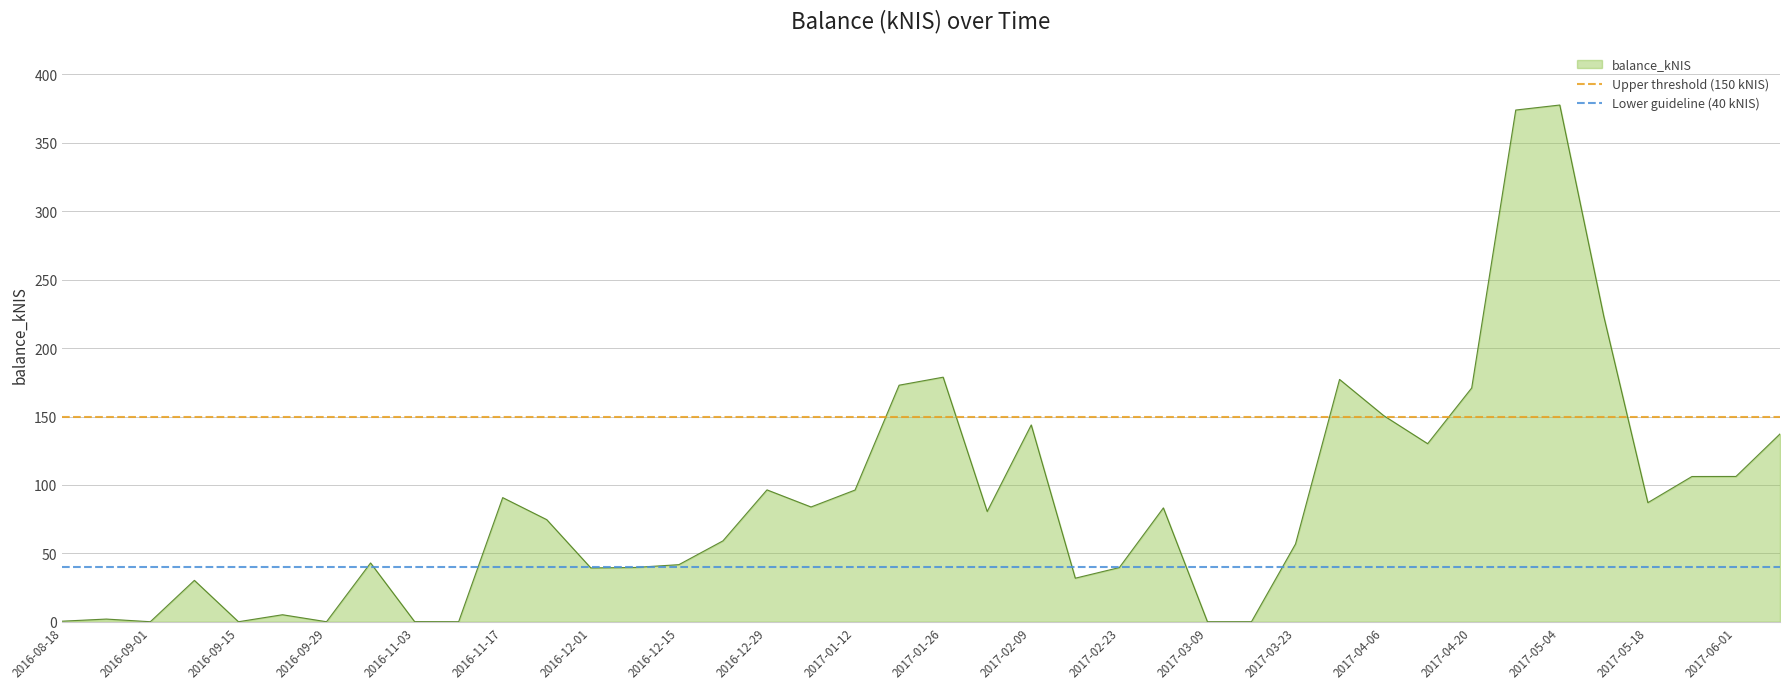

Is it true that Lower guideline (40 kNIS) equals 40 at 2016-08-18?

True